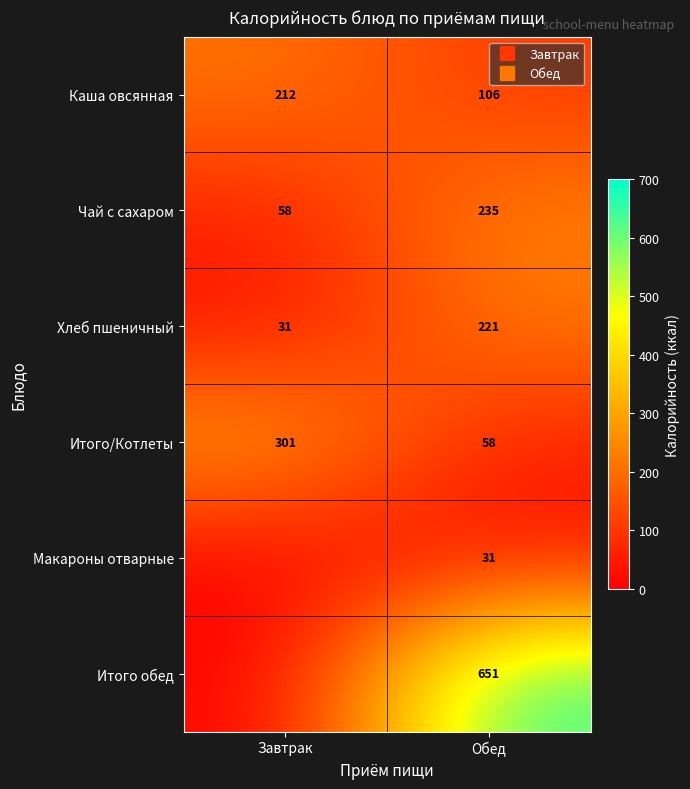

What is the difference between the Итого/Котлеты values at Обед and Завтрак?

243